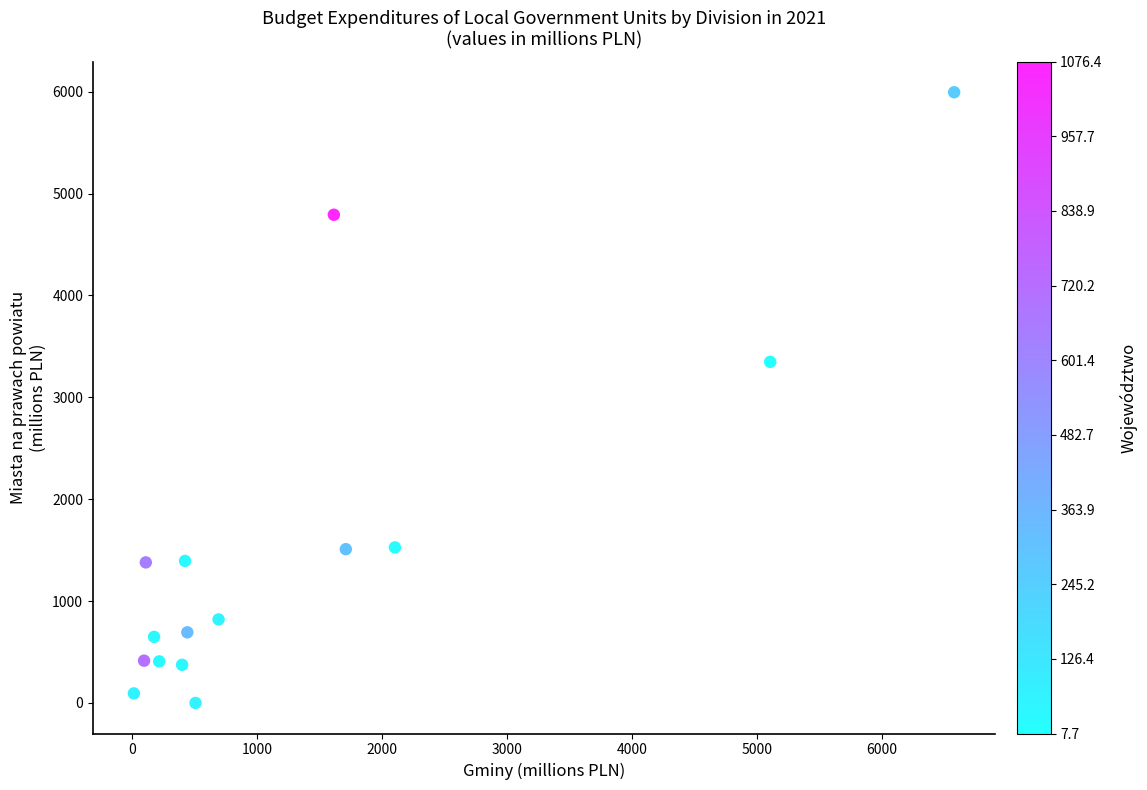

What Y value in the scatter plot is closest to 2997?

3348.4